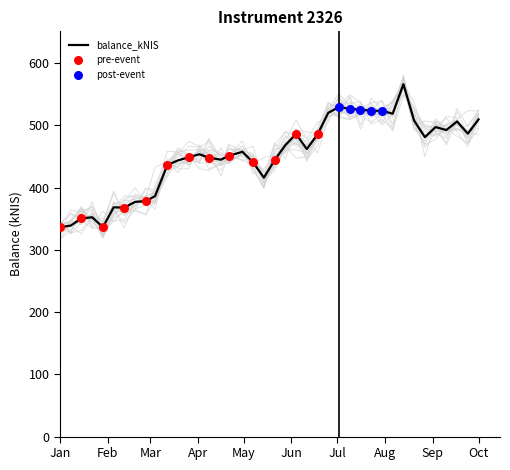

What is the change in value from 2015-03-19 to 2015-04-30?

+13.8